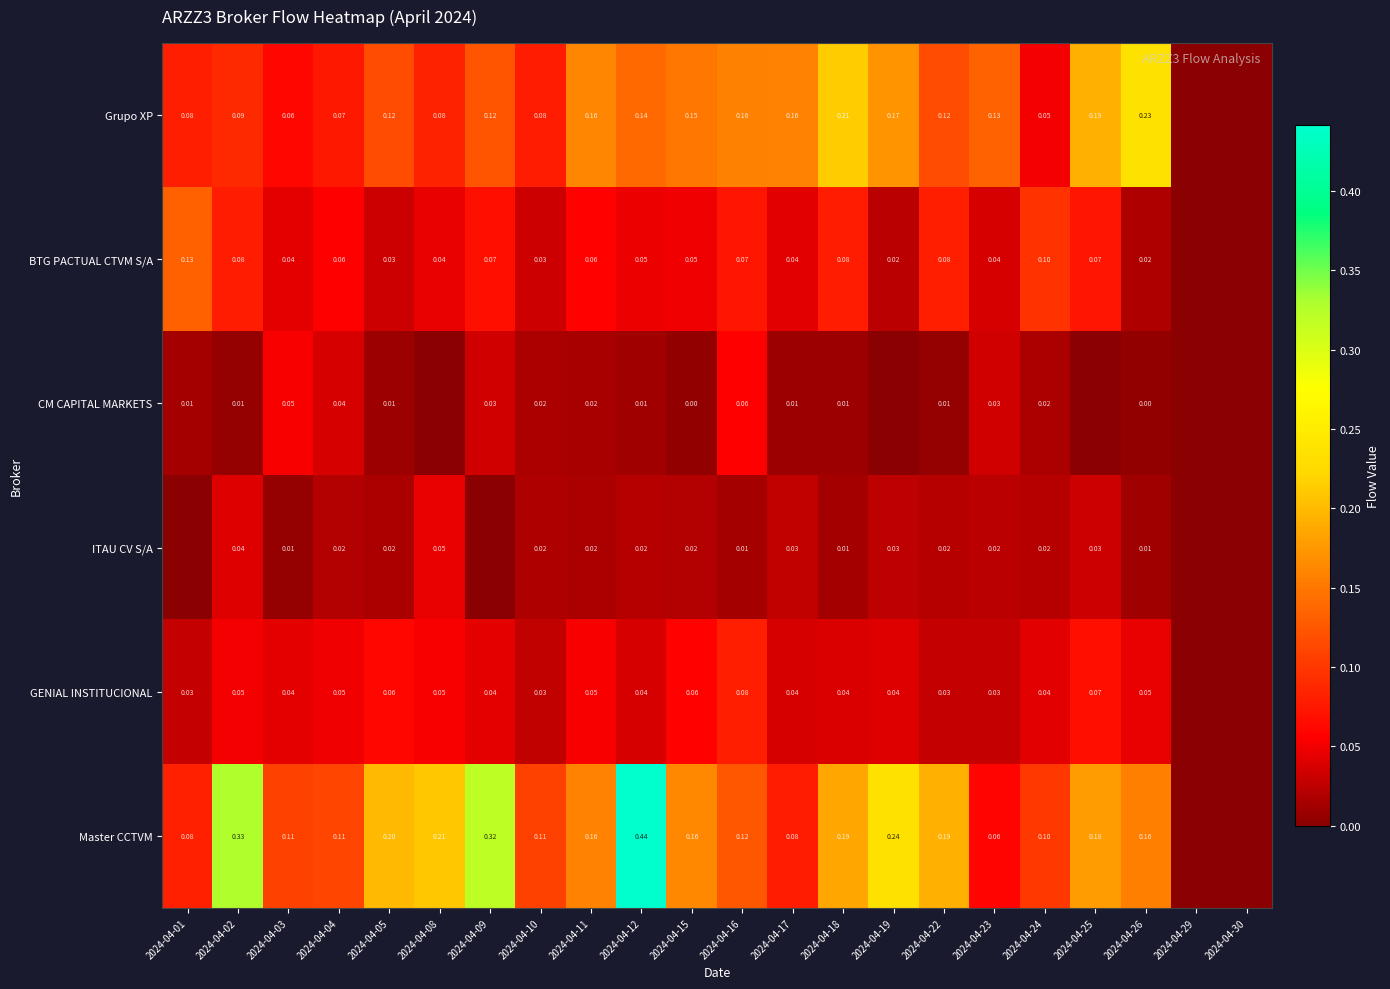

What is the total value across all series at 2024-04-08?

0.4